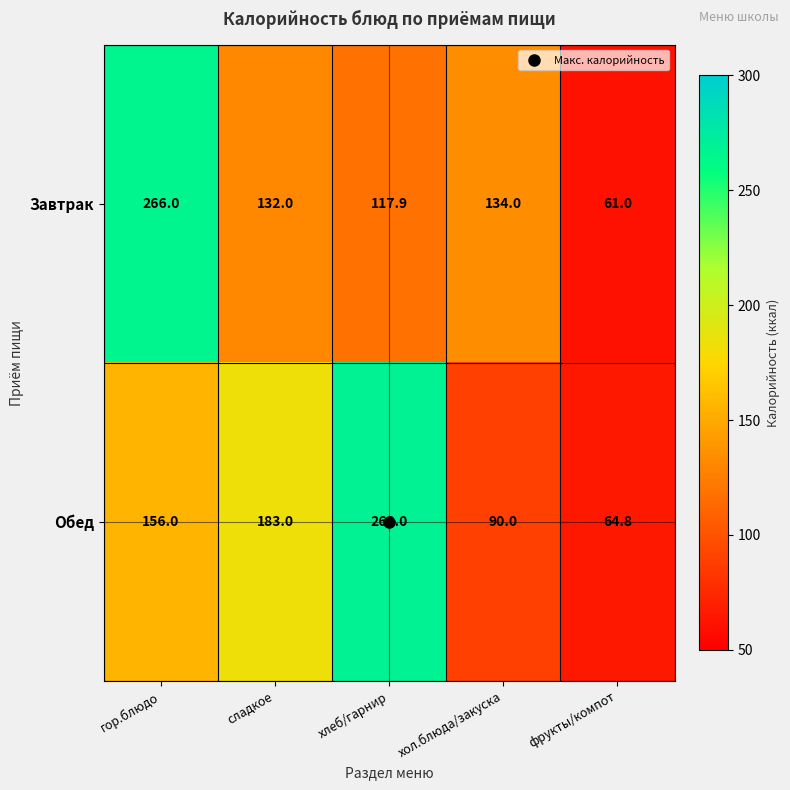

What is the sum of the Обед values at хол.блюда/закуска and фрукты/компот?

154.8